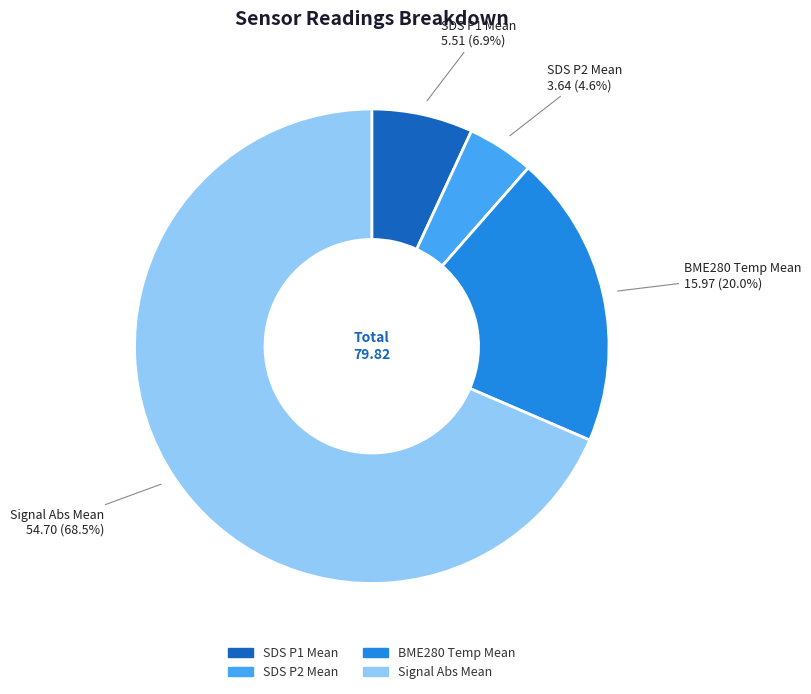

Does any single category account for the majority?

Yes